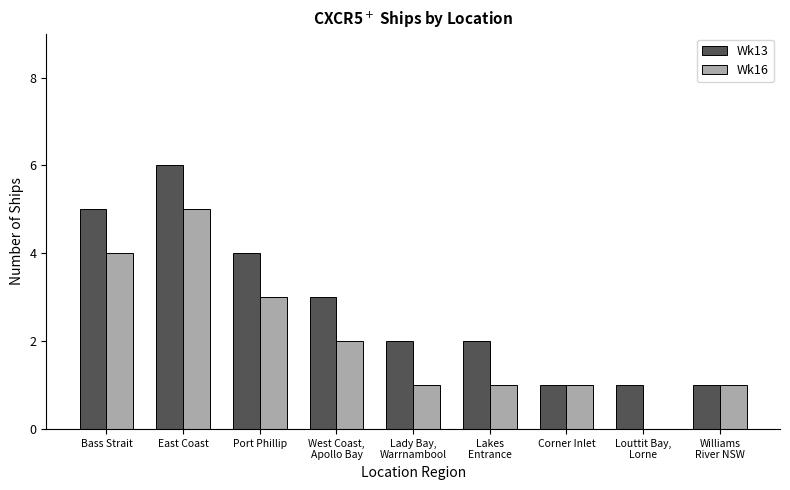

The Wk16 series shows 4 at Bass Strait. True or false?

True